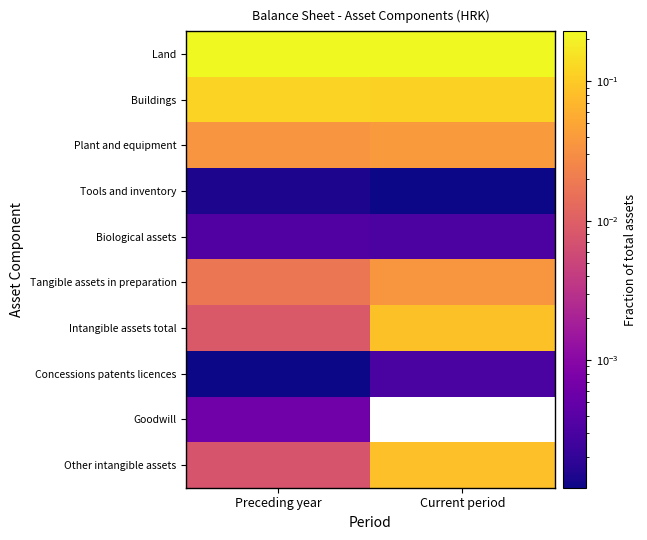

Reading left to right, list all the values displayed in this chart.

Land: Preceding year=0.2	Current period=0.2
Buildings: Preceding year=0.1	Current period=0.1
Plant and equipment: Preceding year=0.0	Current period=0.0
Tools and inventory: Preceding year=0.0	Current period=0.0
Biological assets: Preceding year=0.0	Current period=0.0
Tangible assets in preparation: Preceding year=0.0	Current period=0.0
Intangible assets total: Preceding year=0.0	Current period=0.1
Concessions patents licences: Preceding year=0.0	Current period=0.0
Goodwill: Preceding year=0.0	Current period=0.0
Other intangible assets: Preceding year=0.0	Current period=0.1